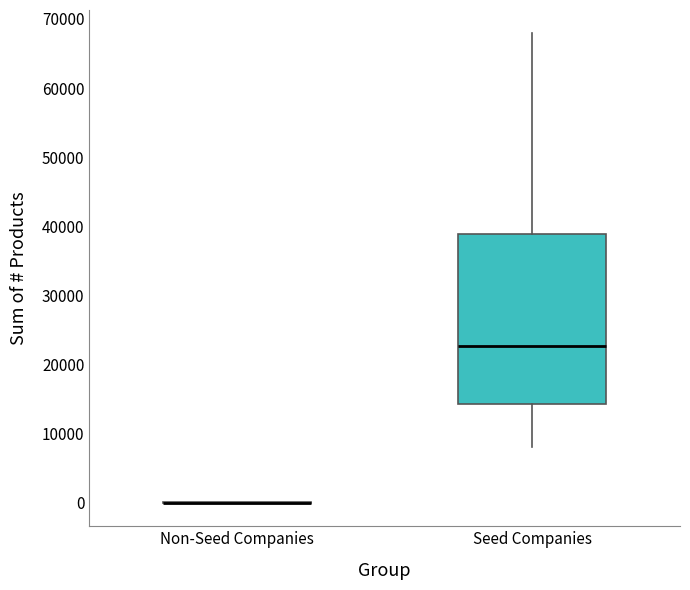

Comparing the boxes themselves (not the whiskers), which one is the tallest?

Seed Companies